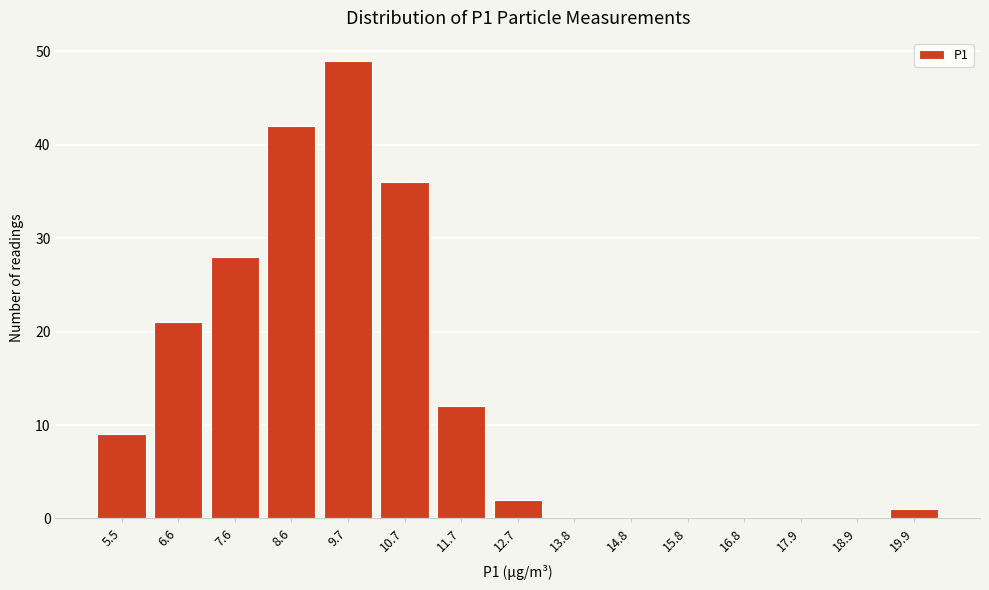

Reading left to right, extract all data points from this chart.

5.5=9	6.6=21	7.6=28	8.6=42	9.7=49	10.7=36	11.7=12	12.7=2	13.8=0	14.8=0	15.8=0	16.8=0	17.9=0	18.9=0	19.9=1